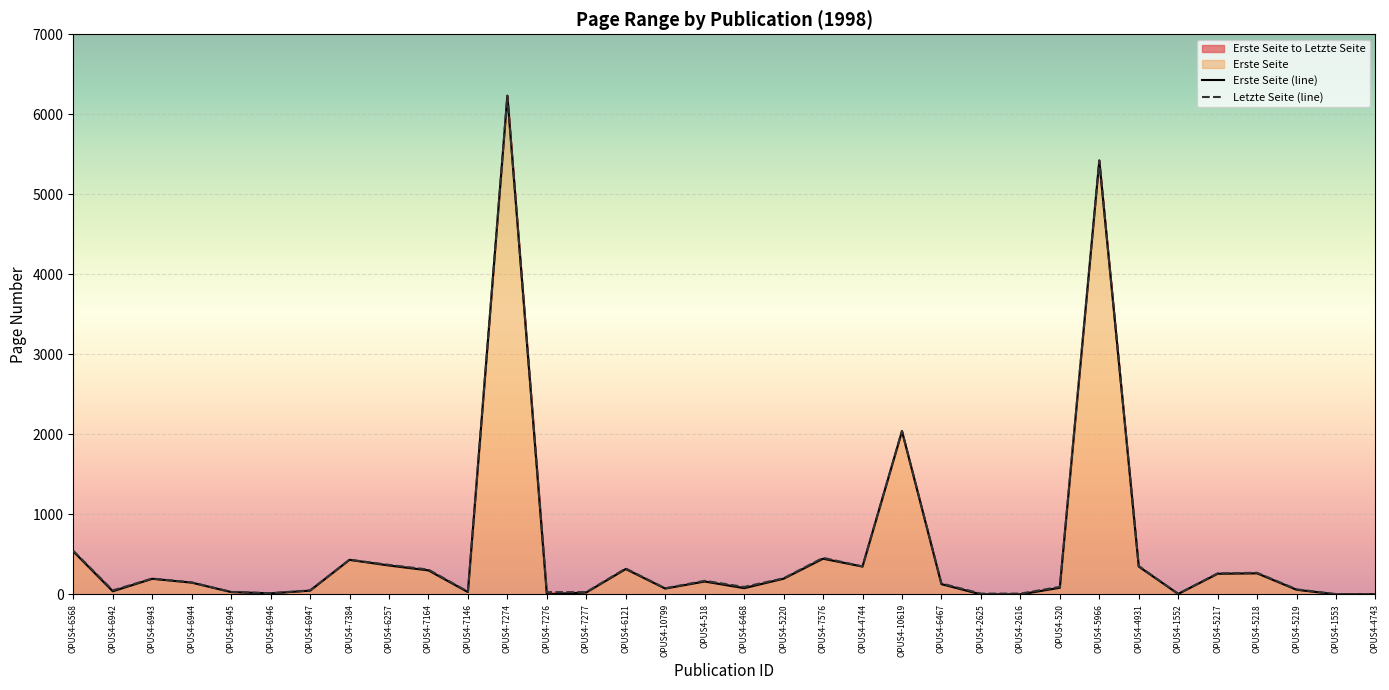

Rank the series by their maximum value, from lowest to highest.

Erste Seite, Letzte Seite